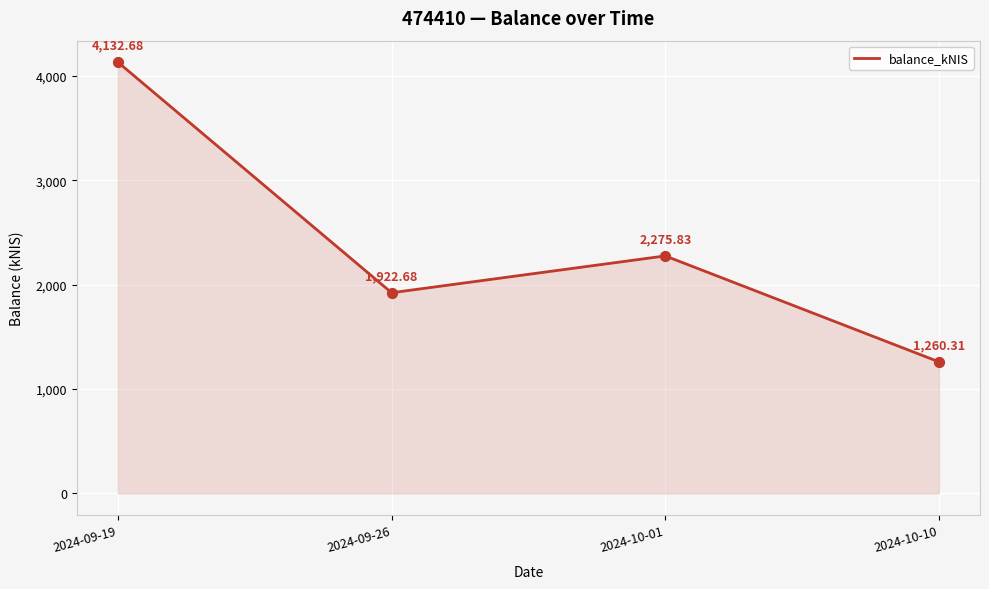

Approximately how many times larger is the value at 2024-09-26 compared to 2024-10-10?

1.5